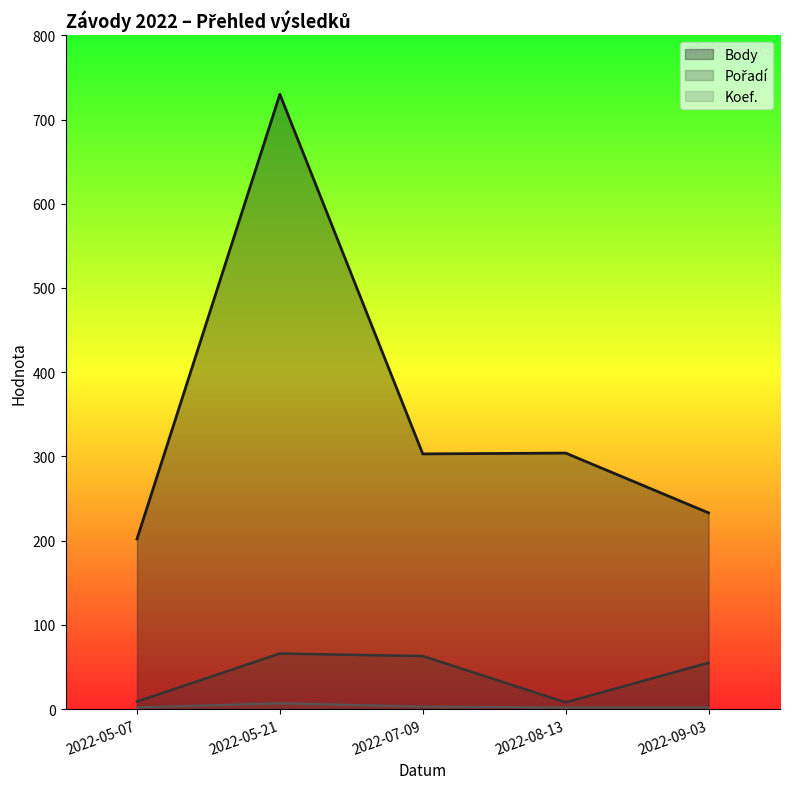

The Body series shows 192 at 2022-08-13. True or false?

False